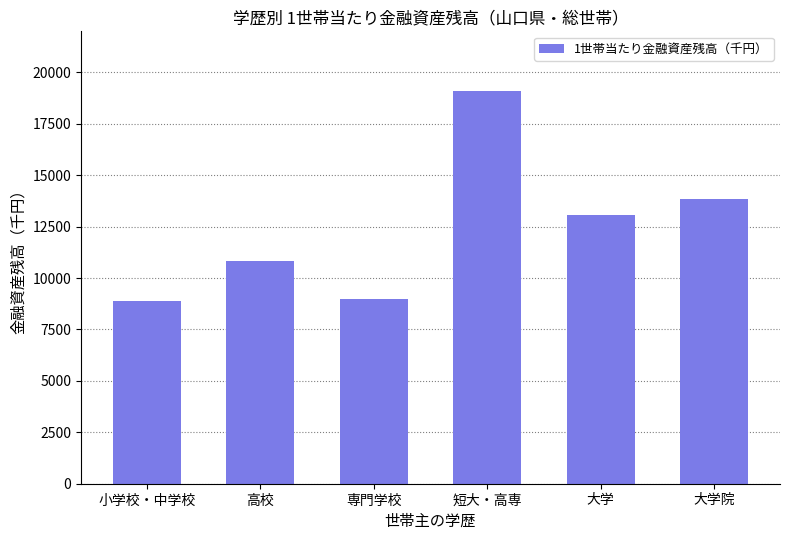

What is the value of the 1st bar from the left?

8898